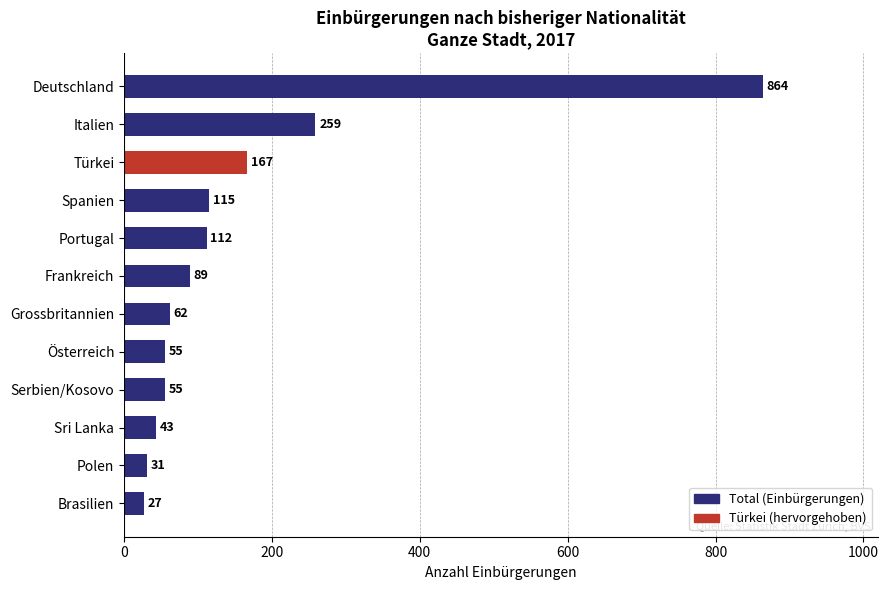

What is the label of the 7th bar from the top?

Grossbritannien